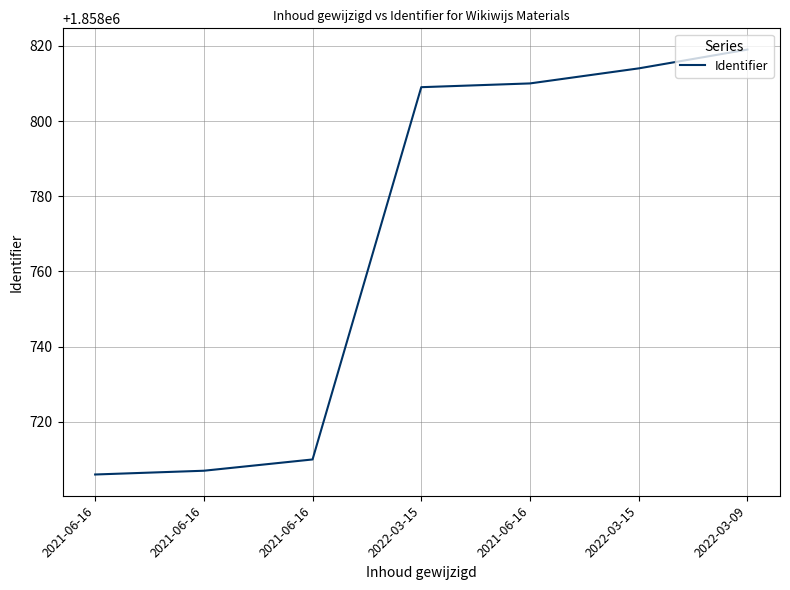

How many categories are shown in the chart?

7